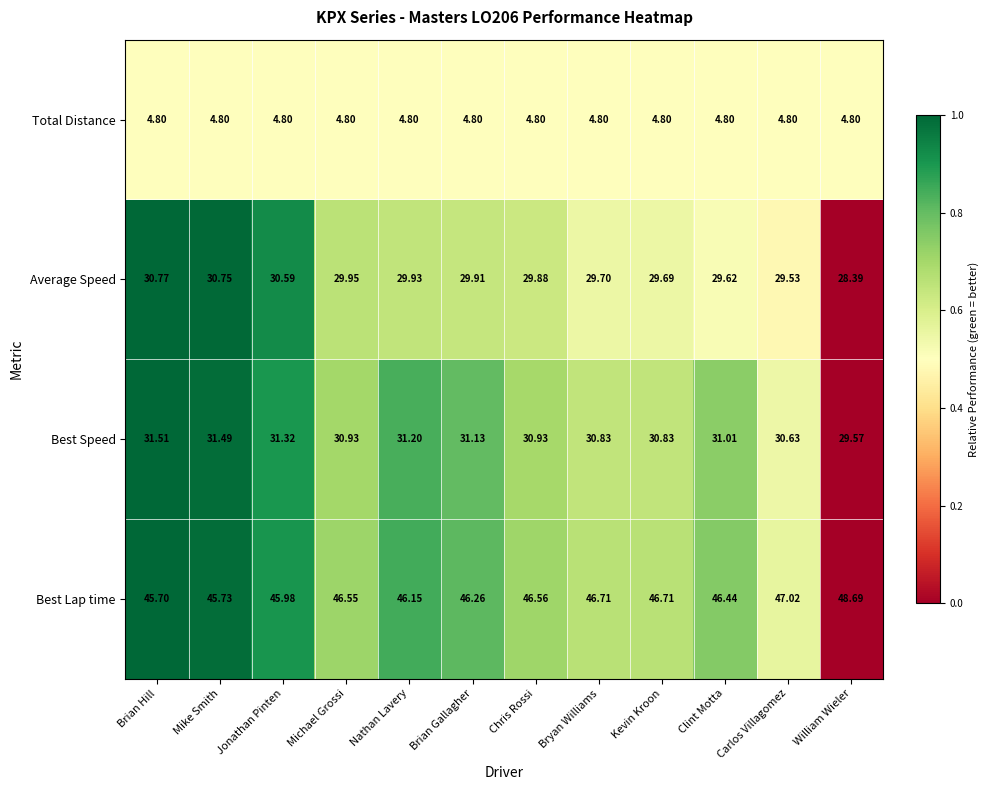

At which category does the chart reach its peak across all series?

William Wieler